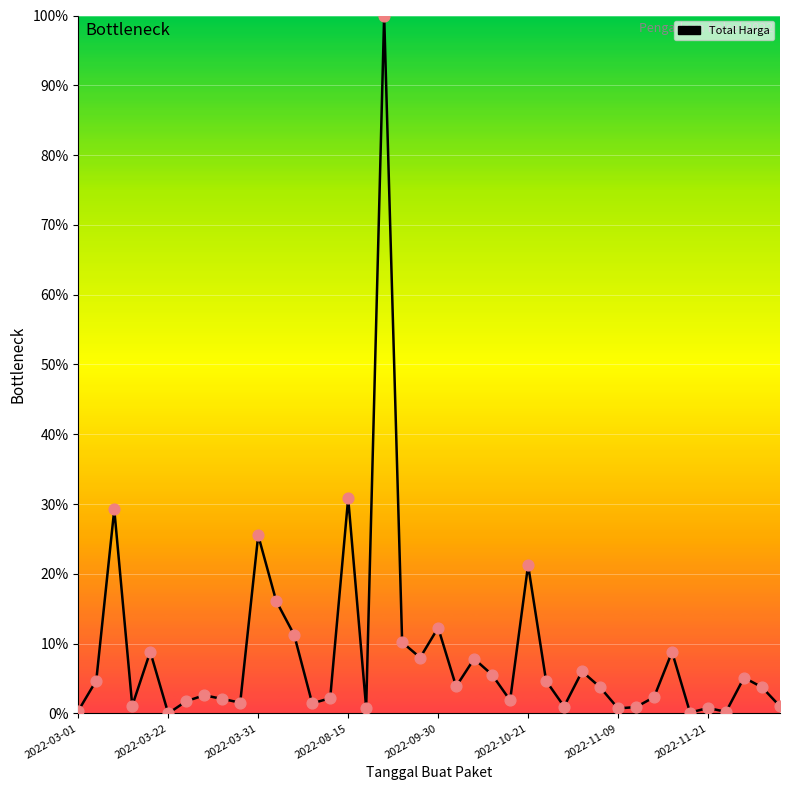

What is the maximum value shown in the chart?

100.0